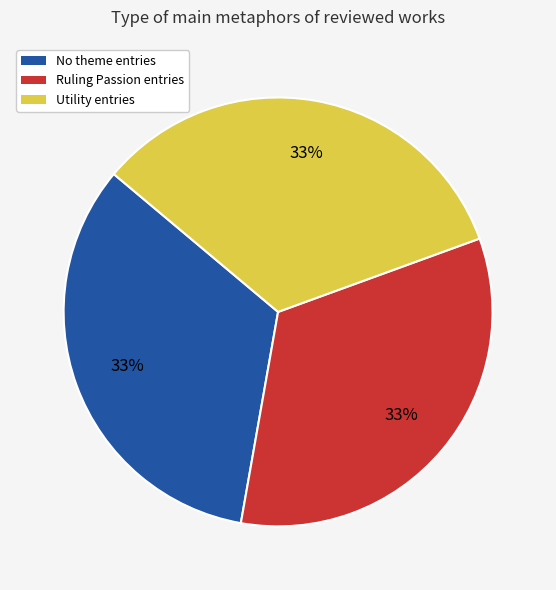

How many slices are in this pie chart?

3